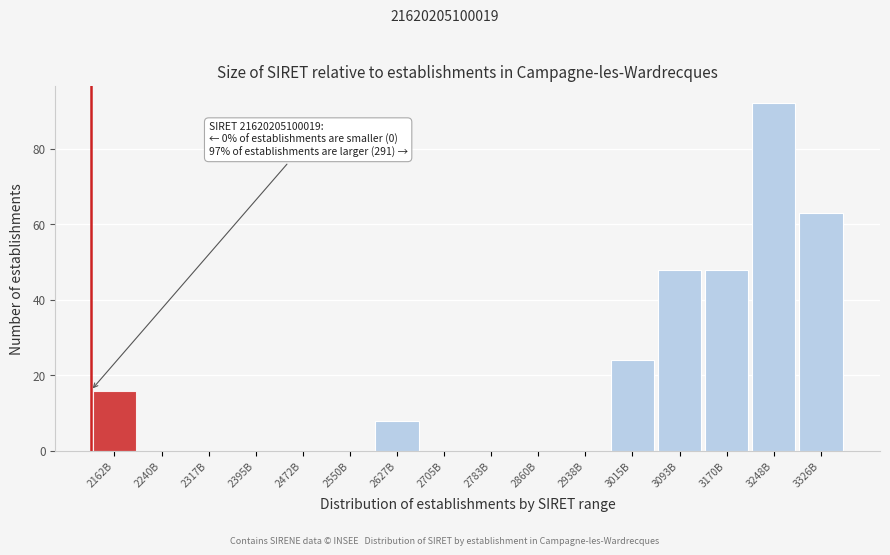

Reading left to right, extract all data points from this chart.

2162B=16	2240B=0	2317B=0	2395B=0	2472B=0	2550B=0	2627B=8	2705B=0	2783B=0	2860B=0	2938B=0	3015B=24	3093B=48	3170B=48	3248B=92	3326B=63